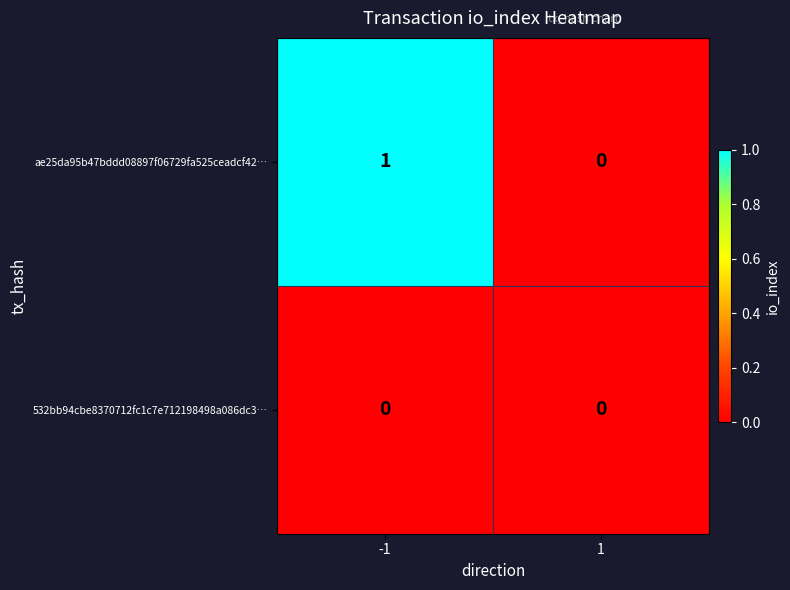

How many series are shown in this chart?

2